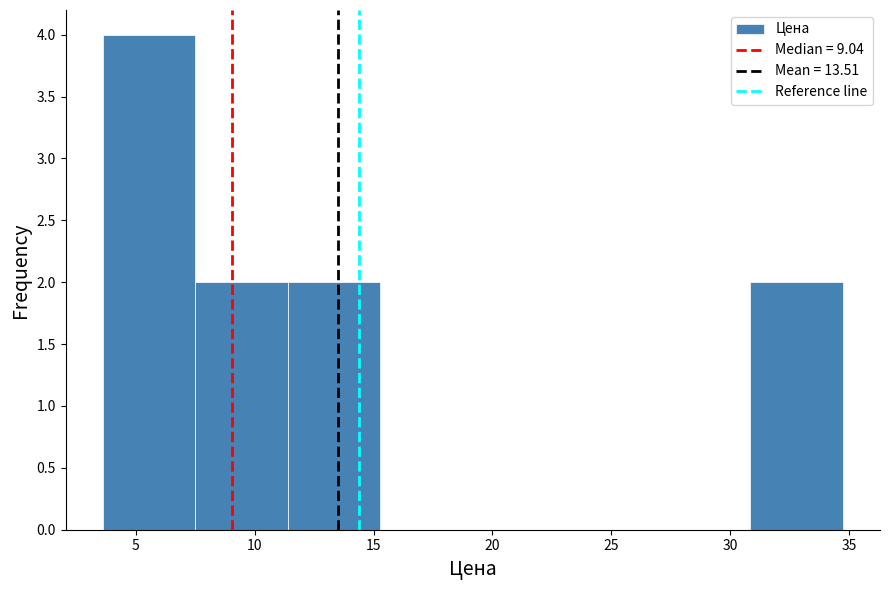

Reading left to right, transcribe this chart: for each bar, give the range it covers on the x-axis and its height. Neither the bar edges nor the heights are printed on the chart, so give them approximately, as read against the axes.

3.5 to 7.5: 4
7.5 to 11.5: 2
11.5 to 15.5: 2
15.5 to 19.0: 0
19.0 to 23.0: 0
23.0 to 27.0: 0
27.0 to 31.0: 0
31.0 to 35.0: 2